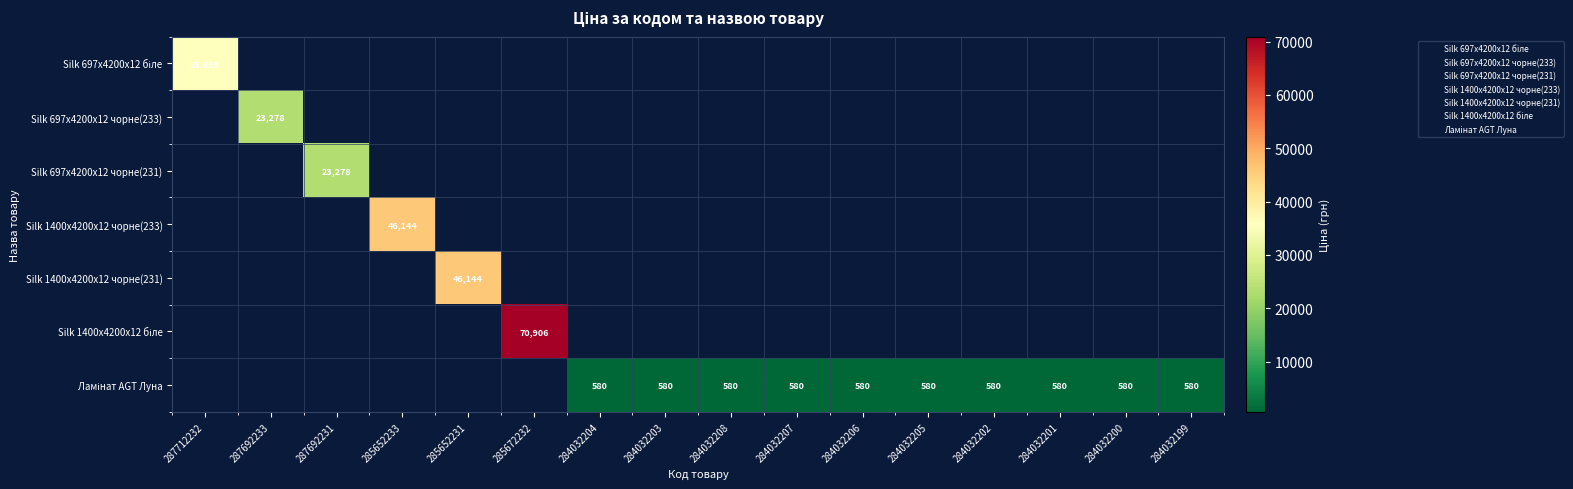

True or false: Silk 697x4200x12 чорне(231) has a value of 23278 at 287692231.

True